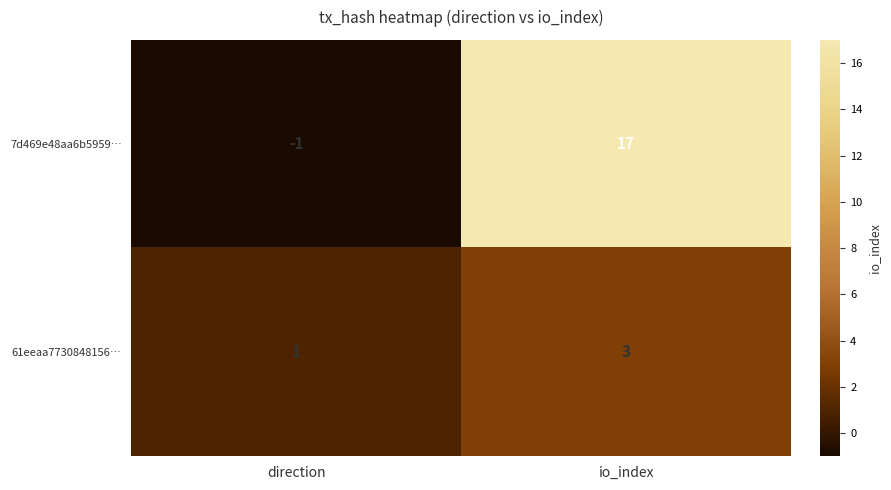

True or false: 61eeaa7730848156… has a value of 1 at io_index.

False